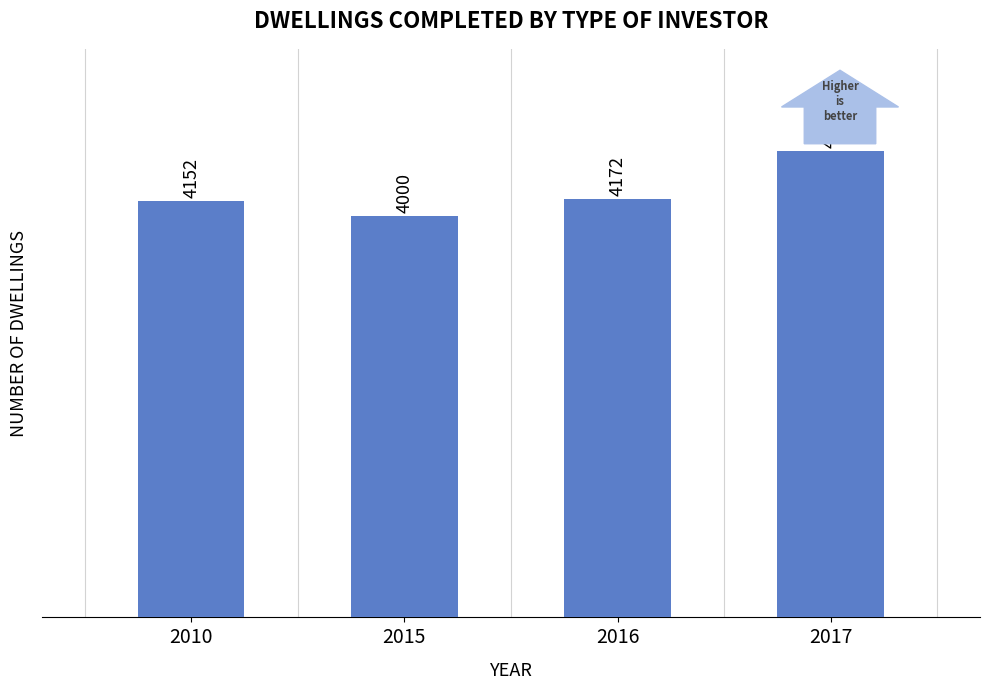

Which category has the highest value across all series?

2017